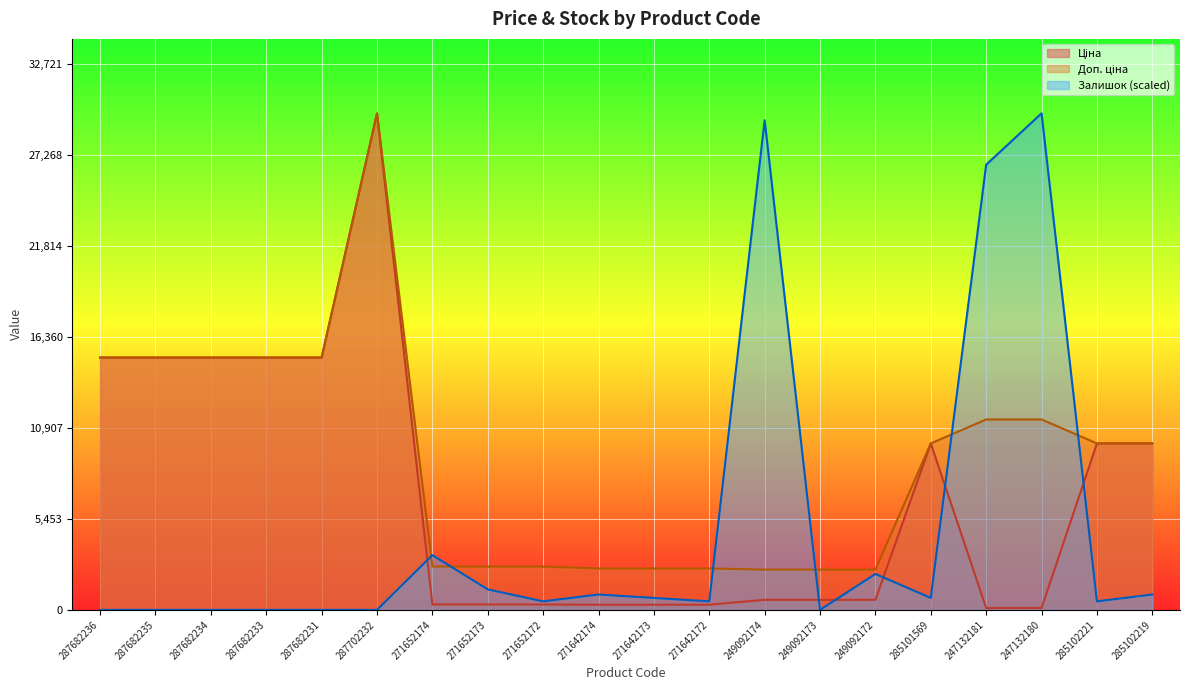

What is the difference between the Залишок values at 247132180 and 287682231?

29747.2